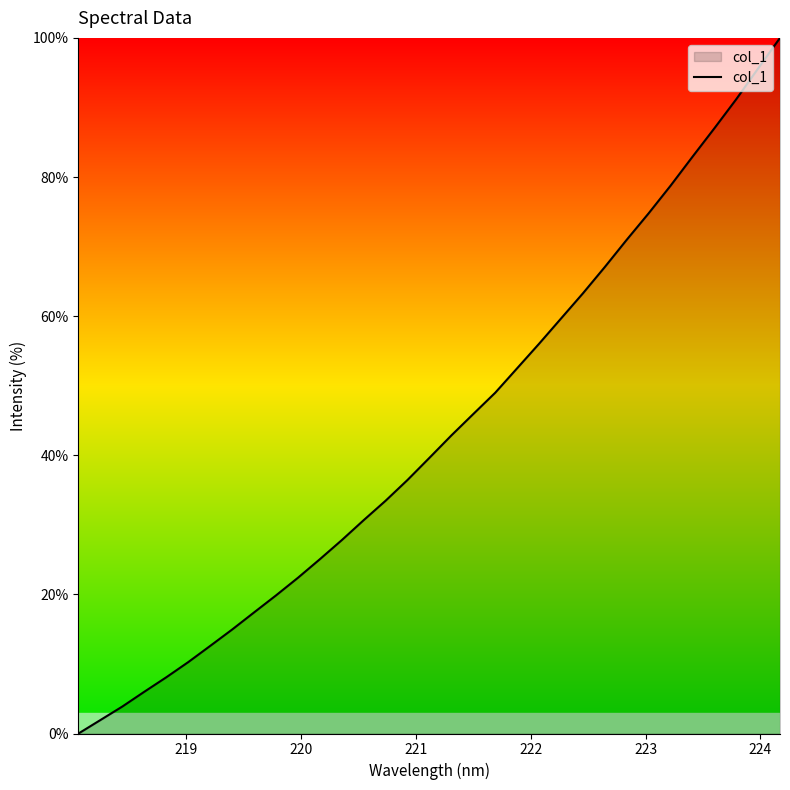

What is the difference between the maximum and minimum values?

100.0